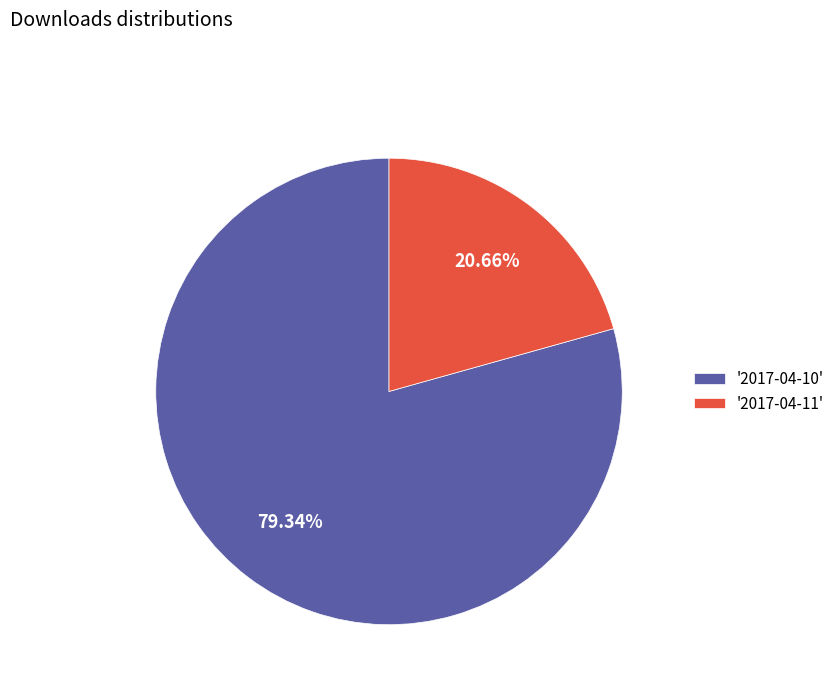

Count the number of slices in the pie.

2